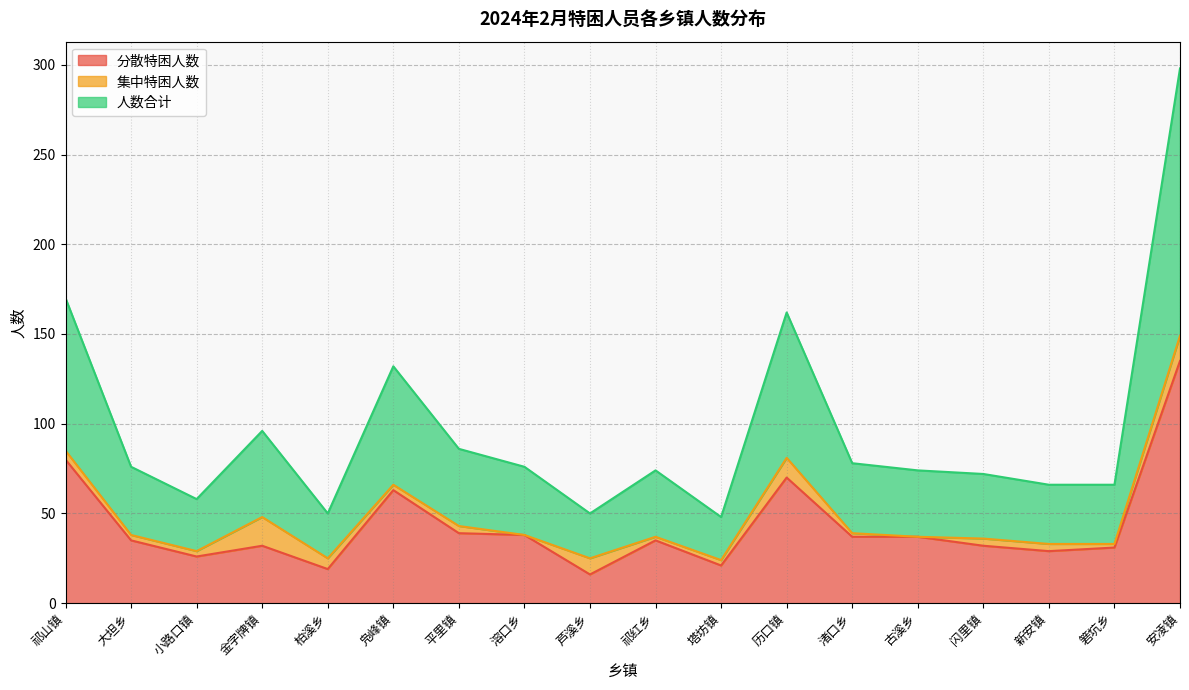

What is the lowest value of the 分散特困人数 series?

16